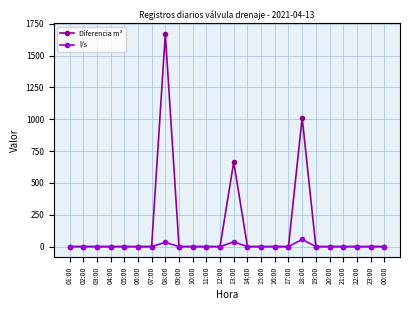

What position from the right is 11:00?

14